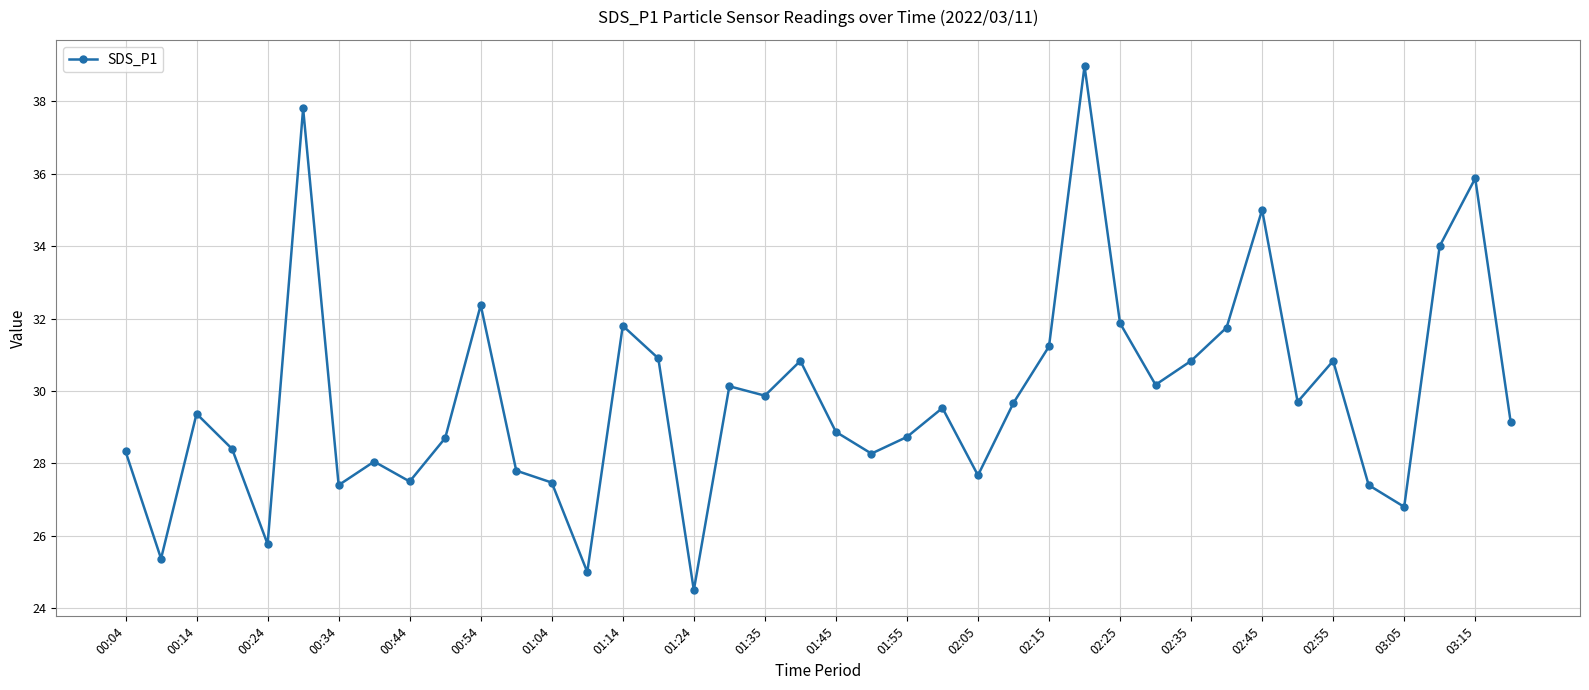

What is the smallest value displayed?

24.5